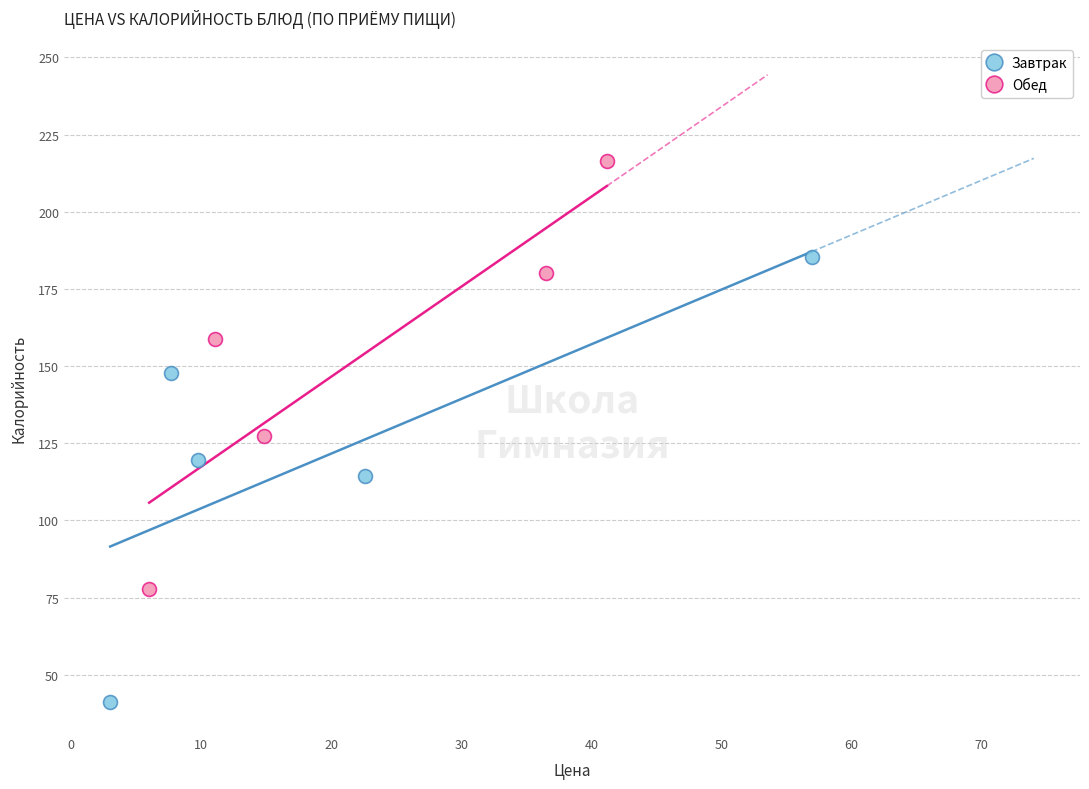

Which series reaches the maximum Y coordinate?

Обед